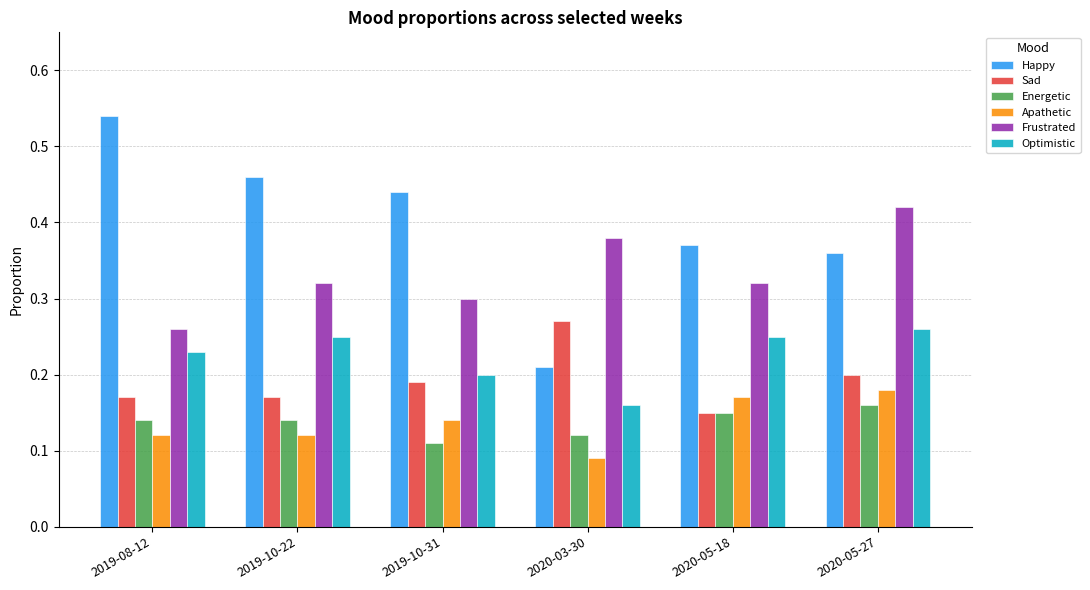

Rank the series at 2019-10-31 from highest to lowest value.

Happy, Frustrated, Optimistic, Sad, Apathetic, Energetic